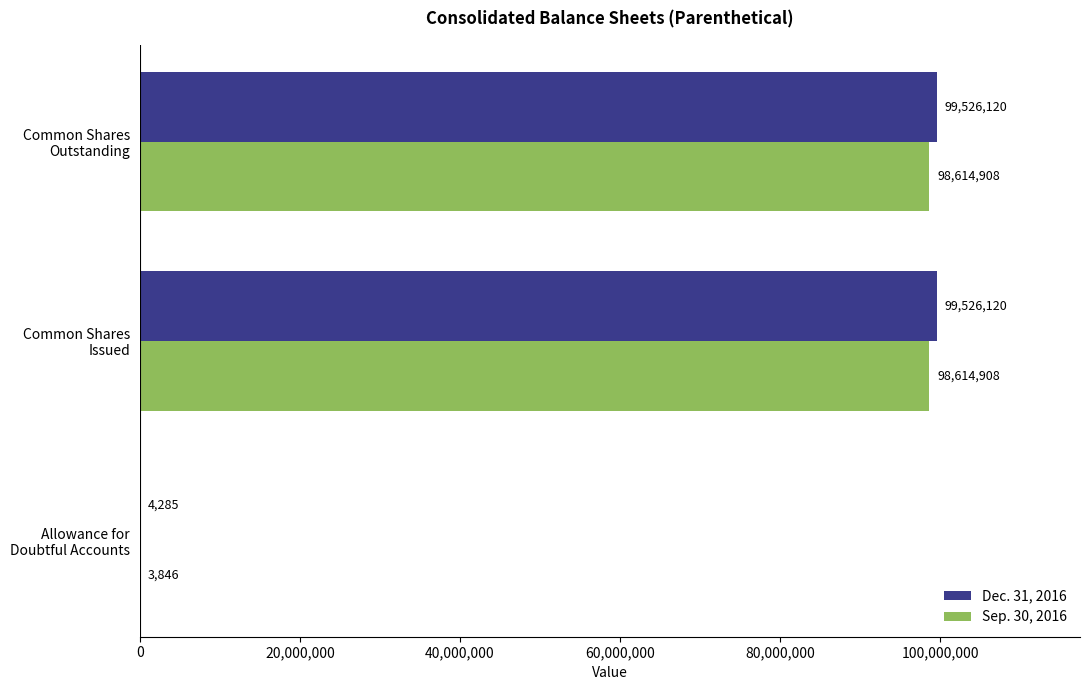

What is the highest value of the Dec. 31, 2016 series?

99526120